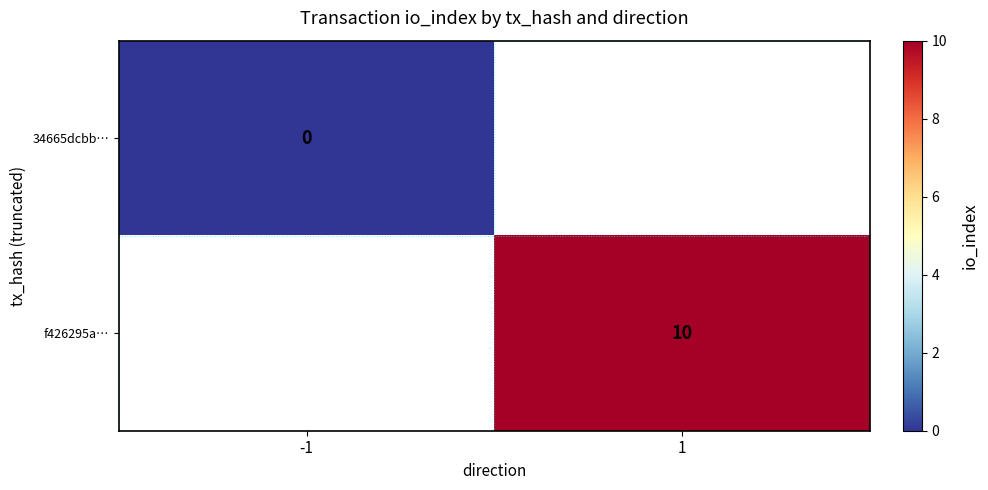

The f426295a… series shows 3 at 1. True or false?

False